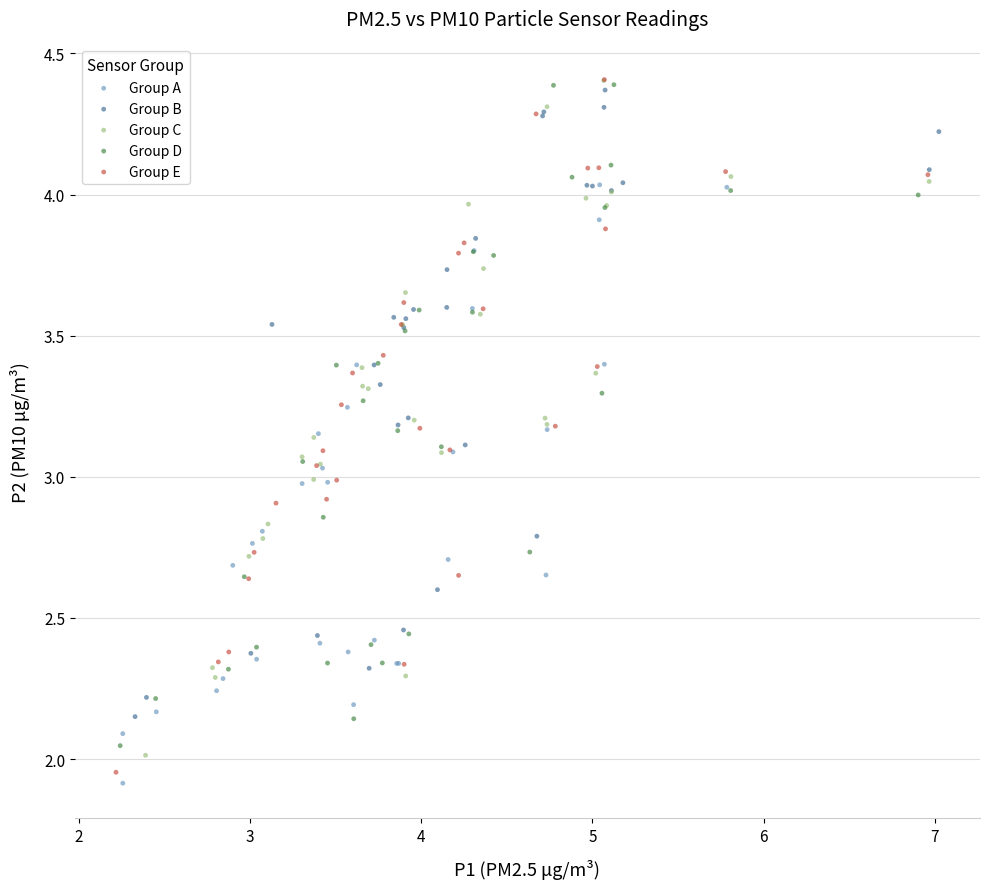

What are all the series names shown in the legend?

Group A, Group B, Group C, Group D, Group E